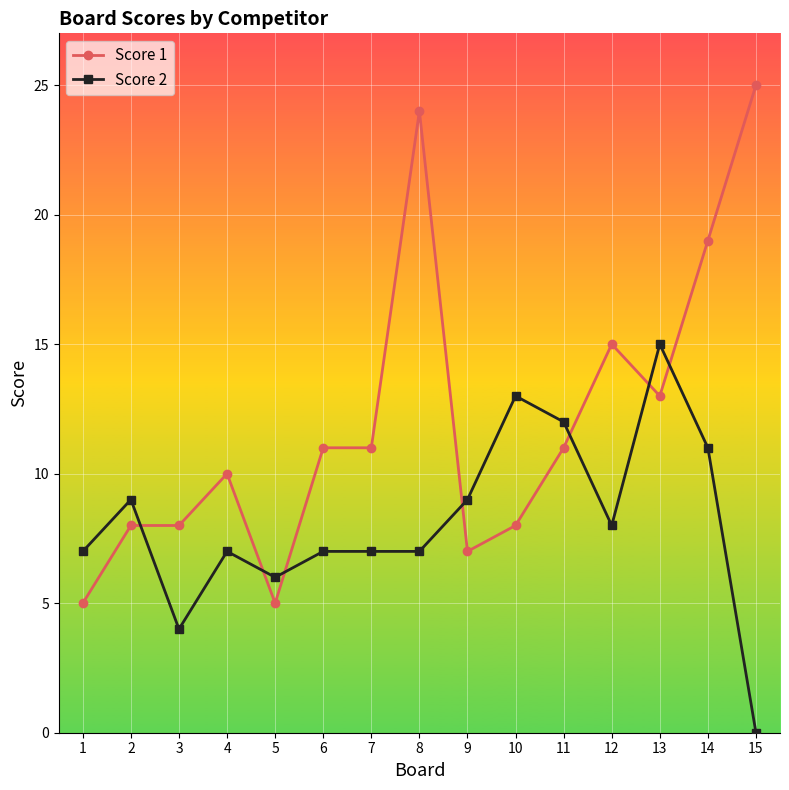

Between 10 and 14, which series saw the biggest shift?

Score 1